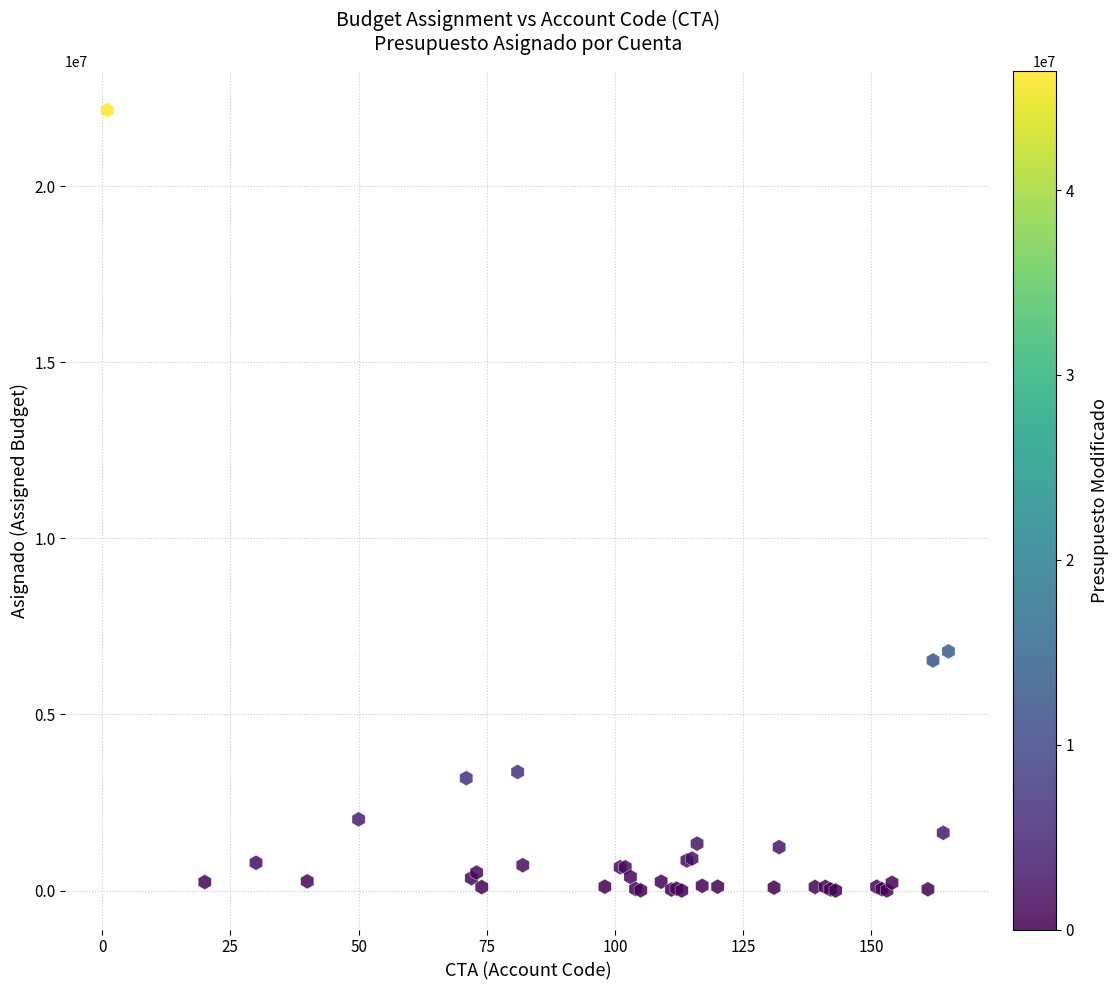

What Y value in the scatter plot is closest to 11077787?

6790243.0